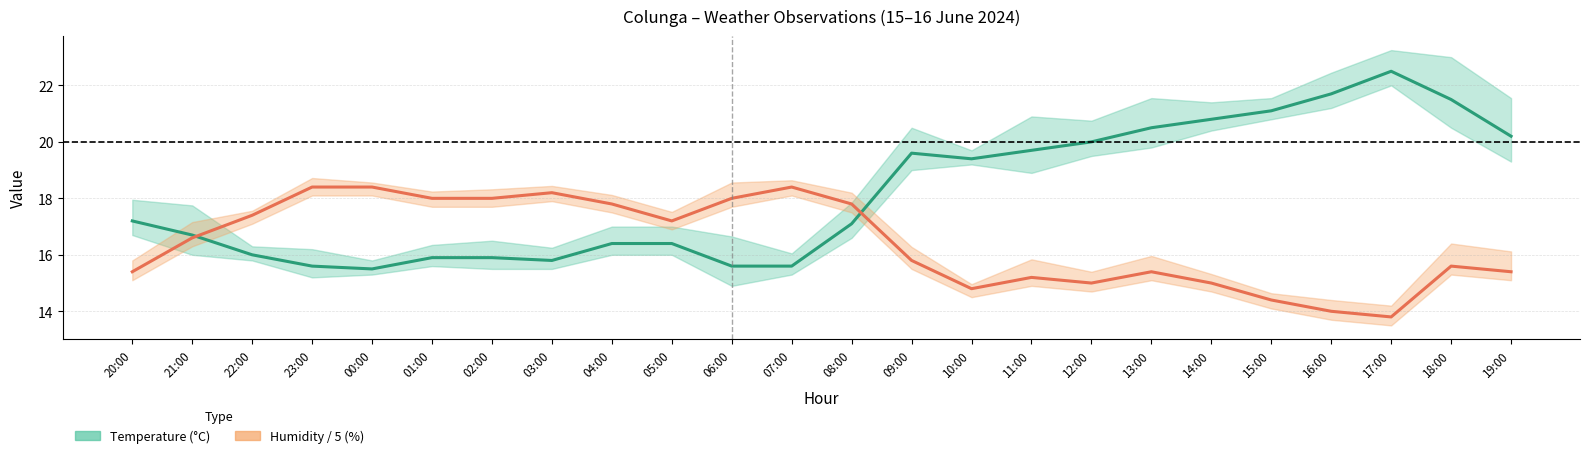

What value does the Humidity (%) series have at 12:00?

15.0